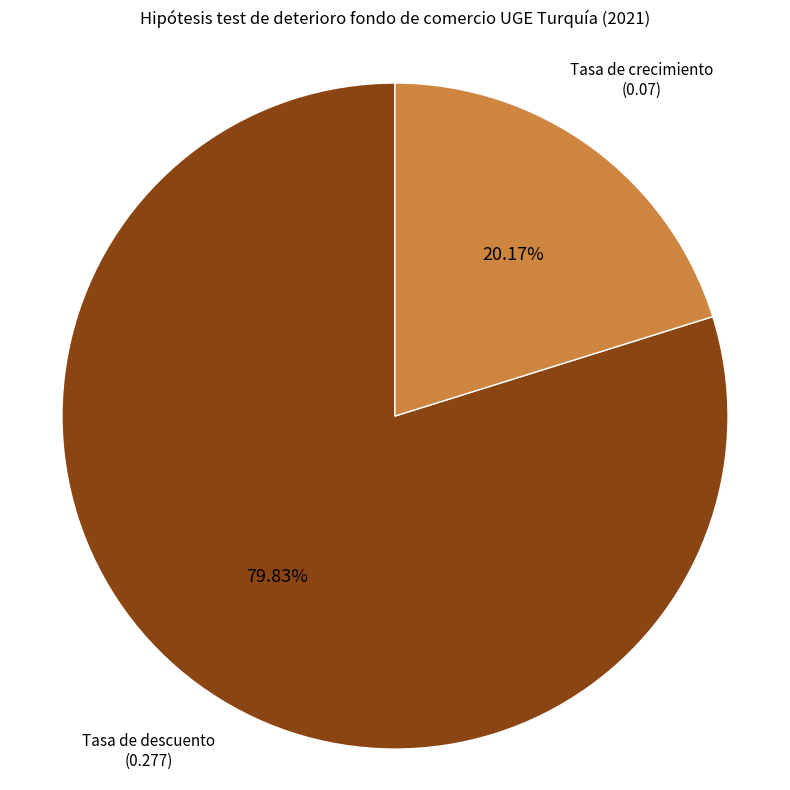

True or false: Tasa de descuento accounts for 80% of the total.

True